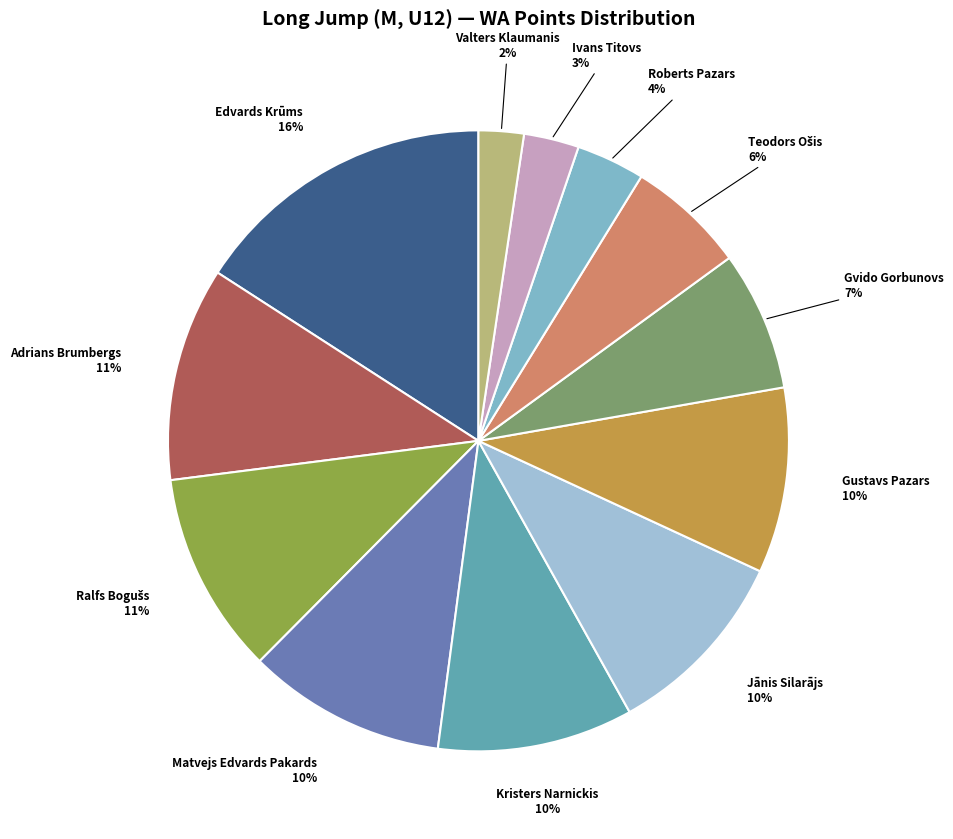

How many segments does this pie chart have?

12